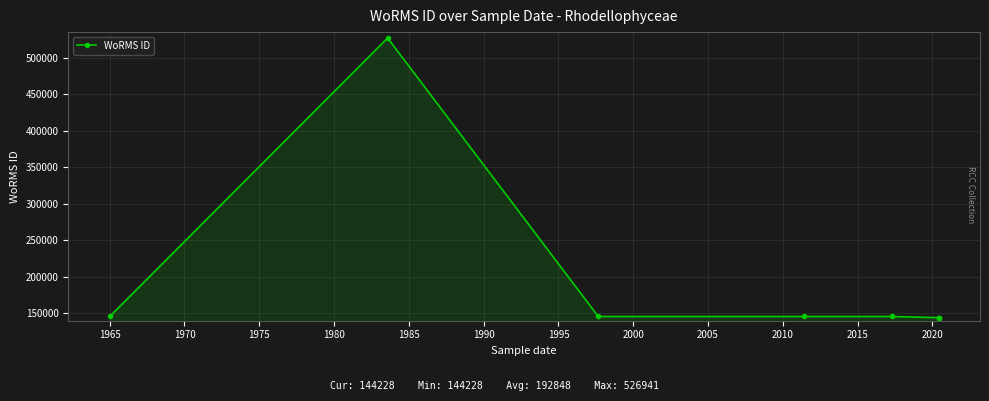

What is the maximum value shown in the chart?

526941